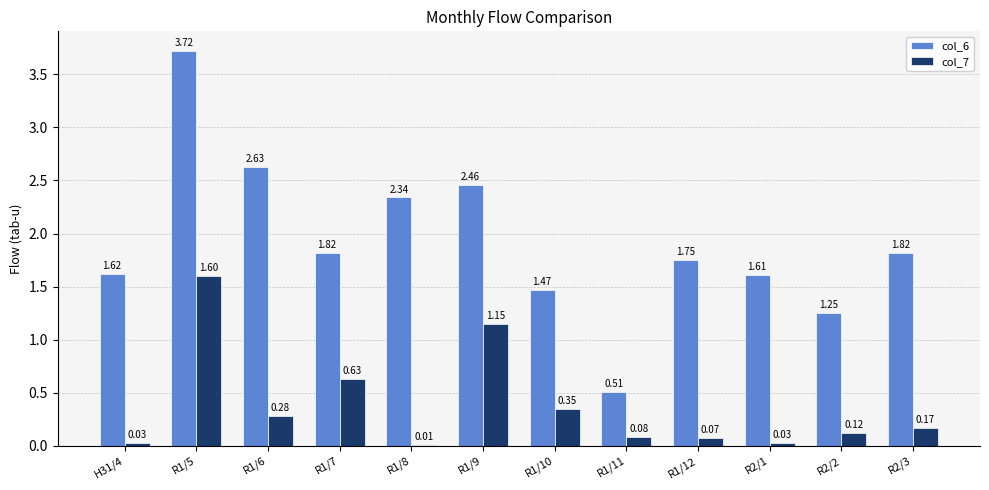

How many series are shown in this chart?

2